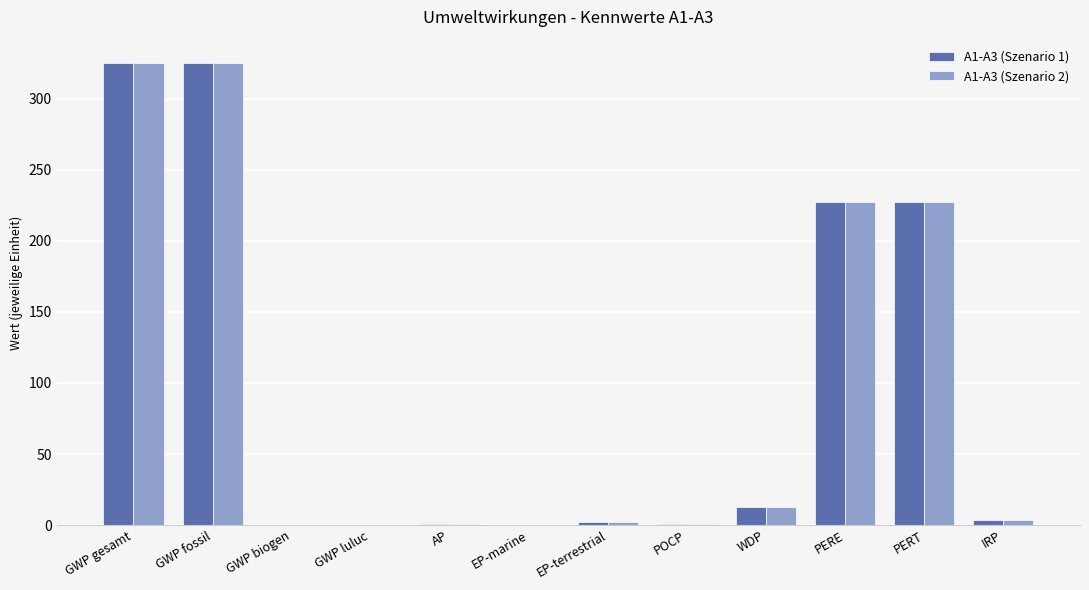

Is it true that A1-A3 (Szenario 1) equals 227.4 at PERT?

True